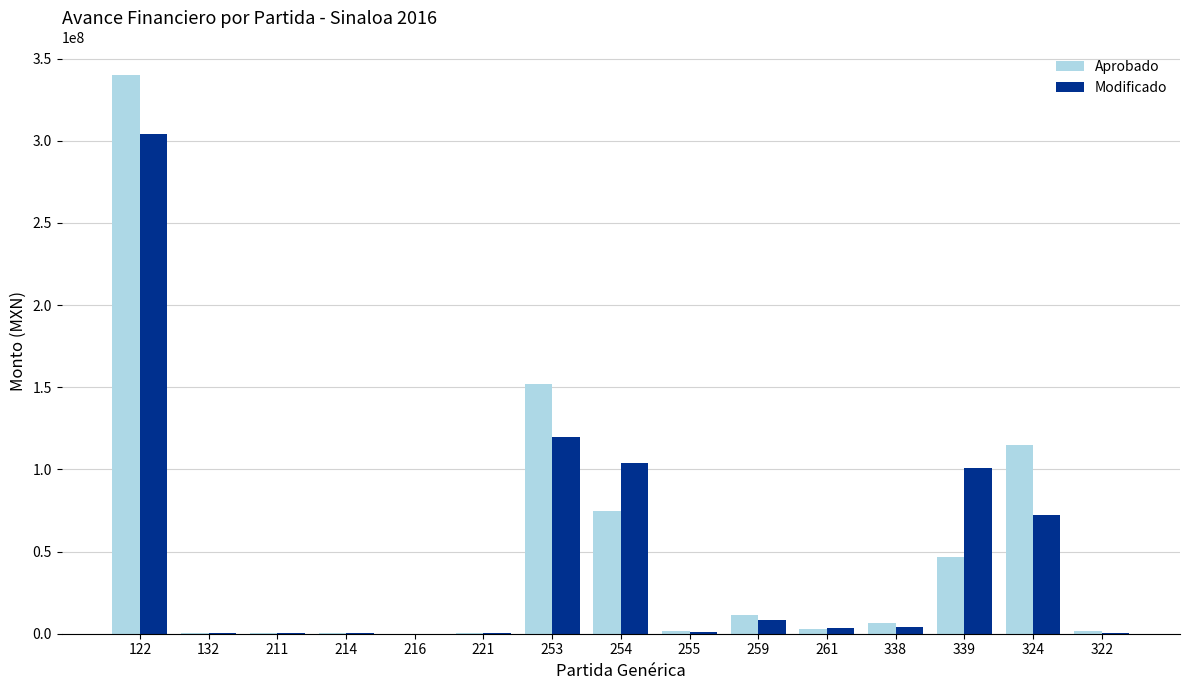

Which series changed the most between 253 and 339?

Aprobado